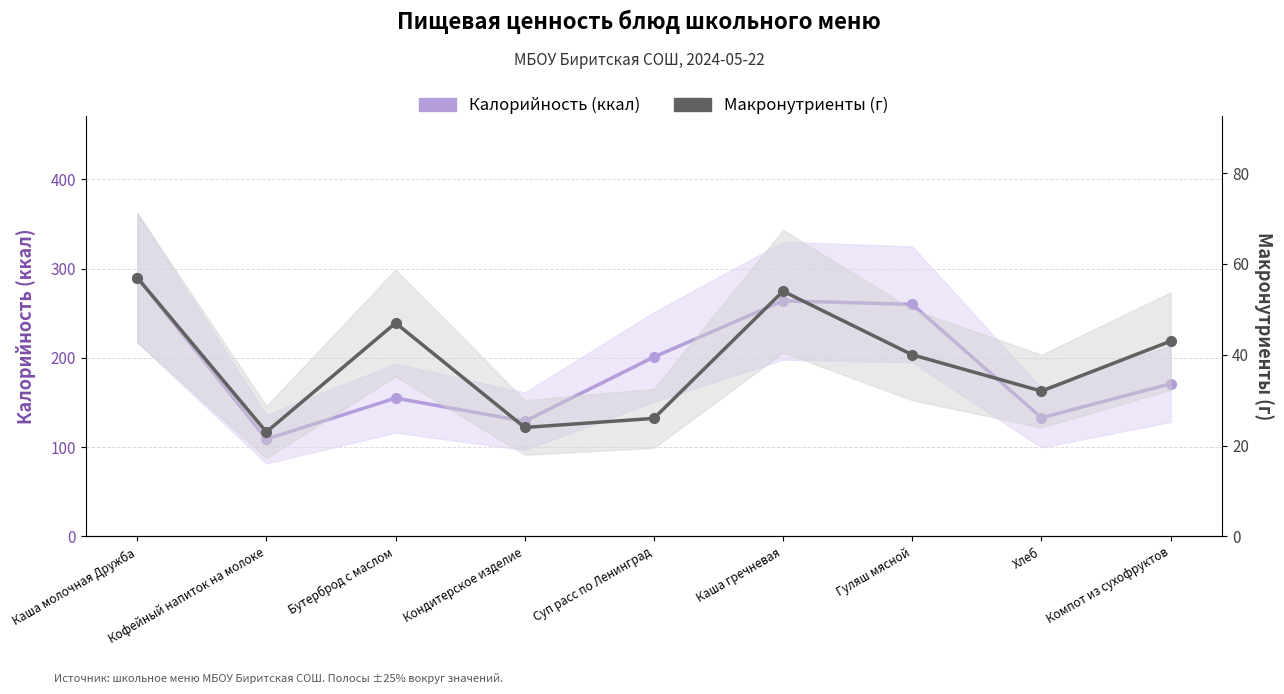

True or false: Макронутриенты (г) and Калорийность (ккал) cross at least once.

False